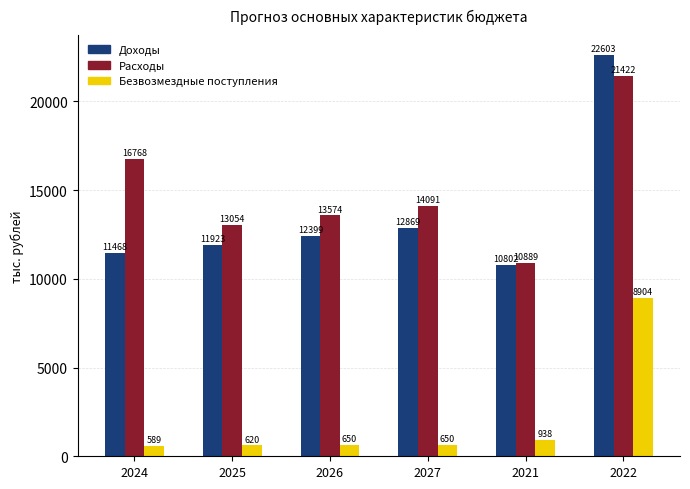

What is the minimum value shown in the chart?

589.2